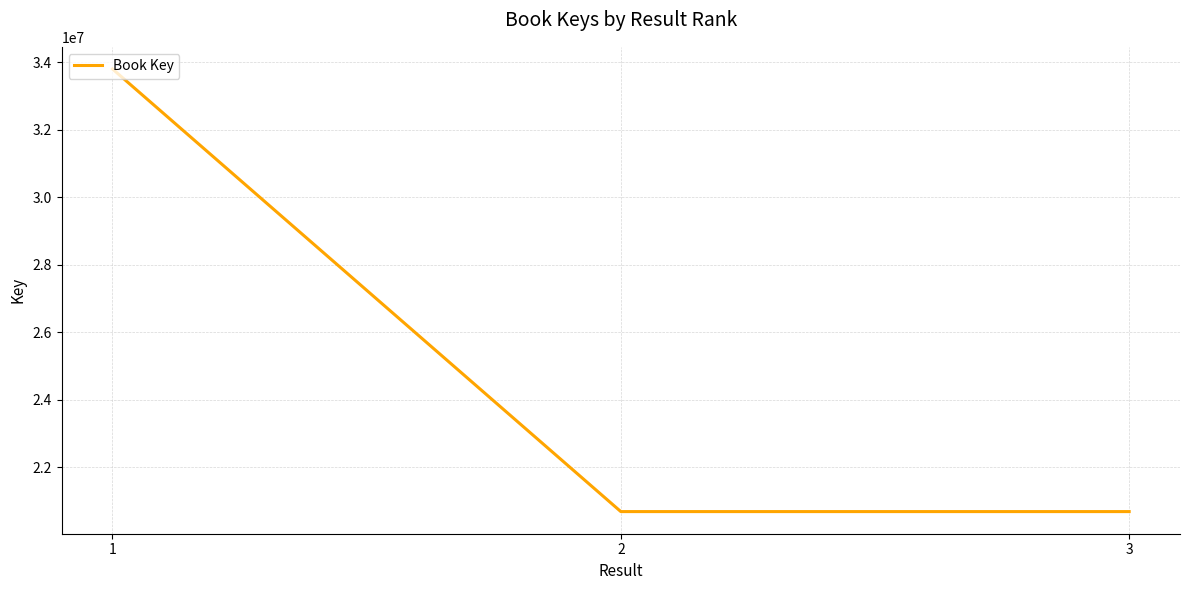

What is the change in value from 1 to 2?

-13111511